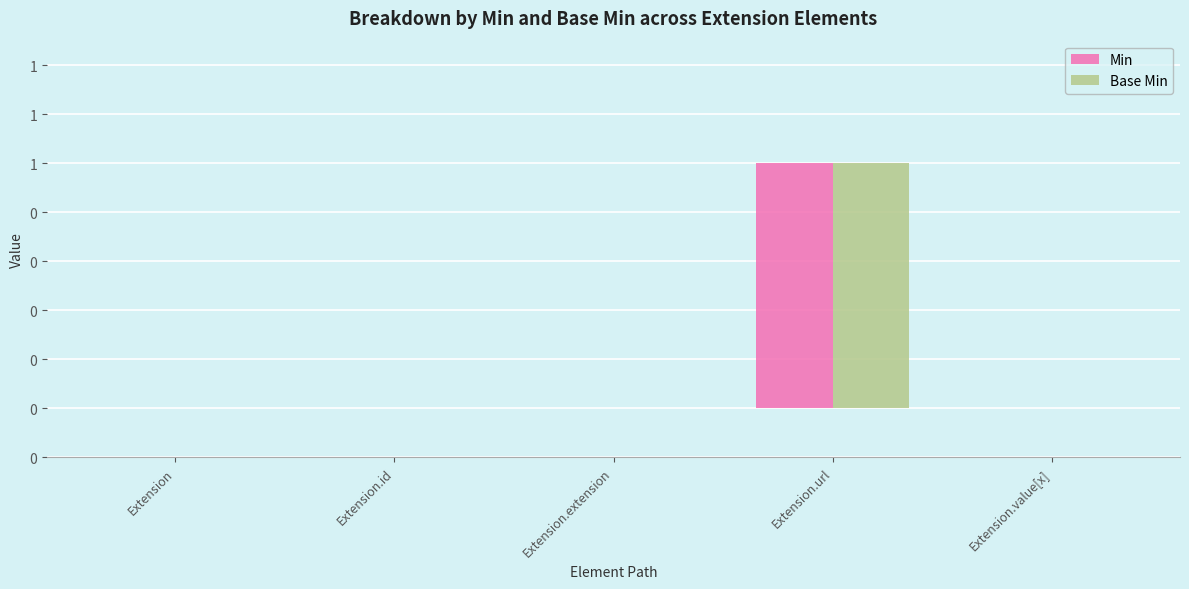

What is the highest value of the Min series?

1